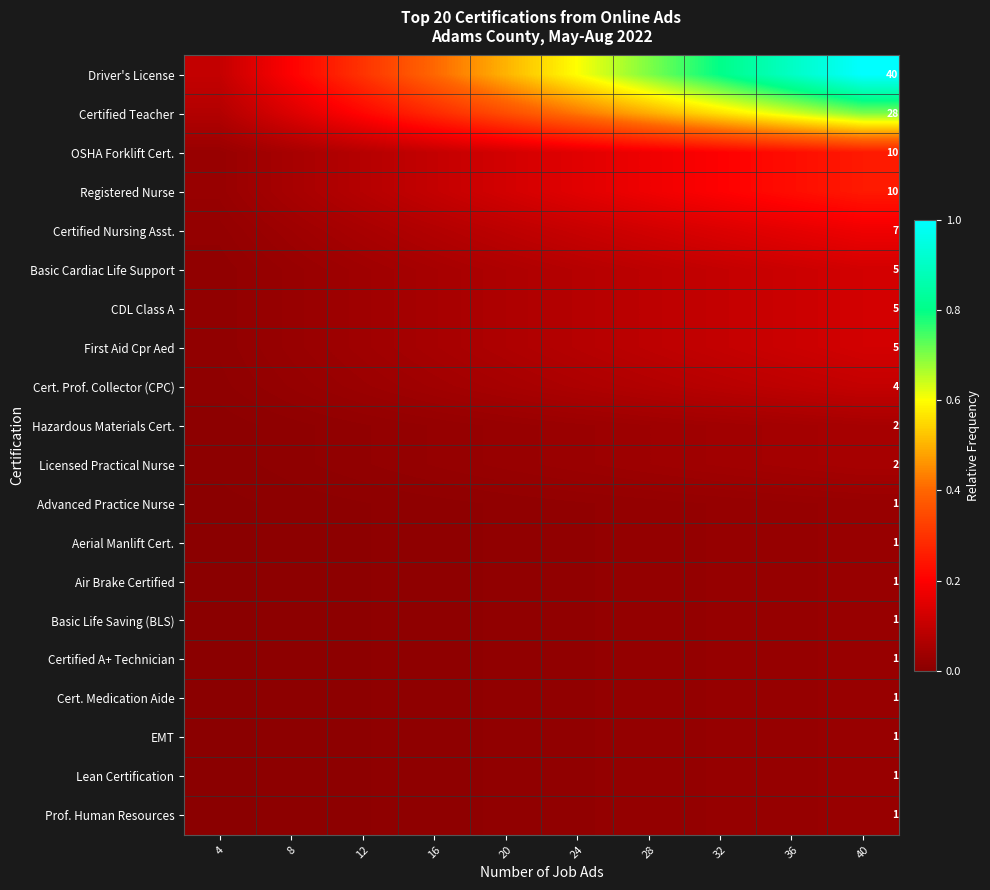

What is the total value across all series at 36?

2.9